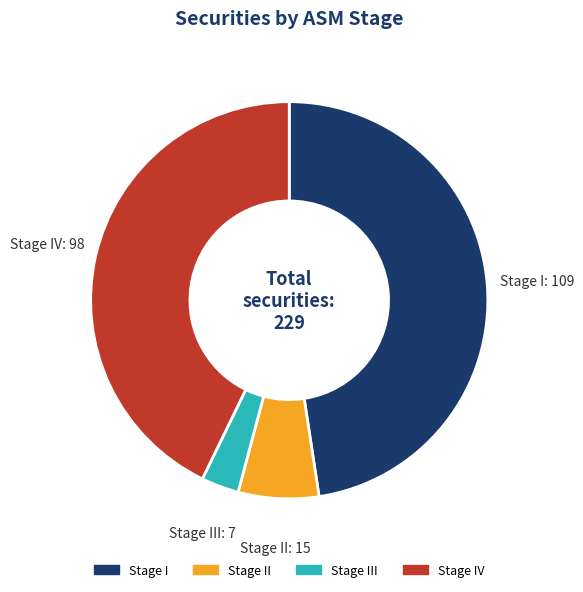

Rank the categories by value from lowest to highest.

Stage III, Stage II, Stage IV, Stage I